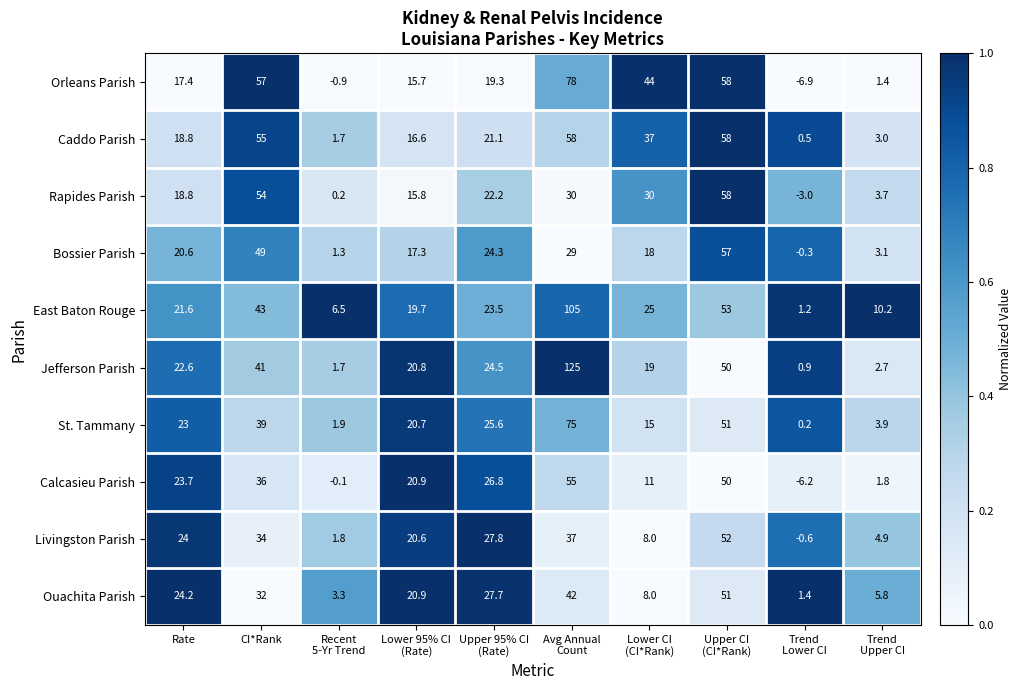

What is the spread (max minus min) of values at Trend
Lower CI?

8.3